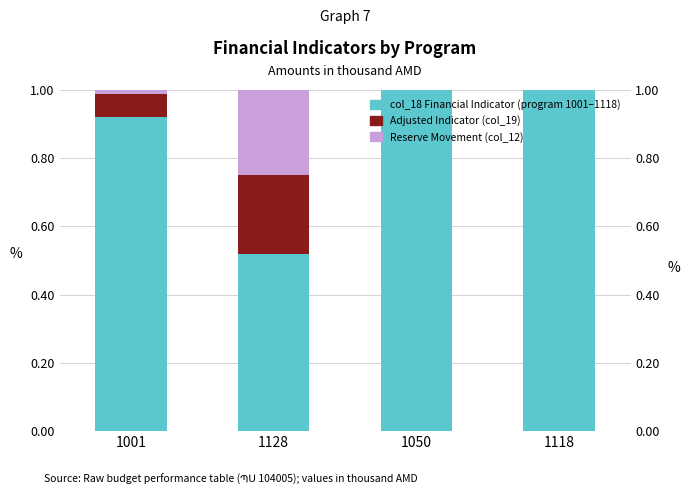

At 1001, list the series in order from smallest to largest.

Reserve Movement (col_12), Adjusted Indicator, col_18 (Financial Indicator)